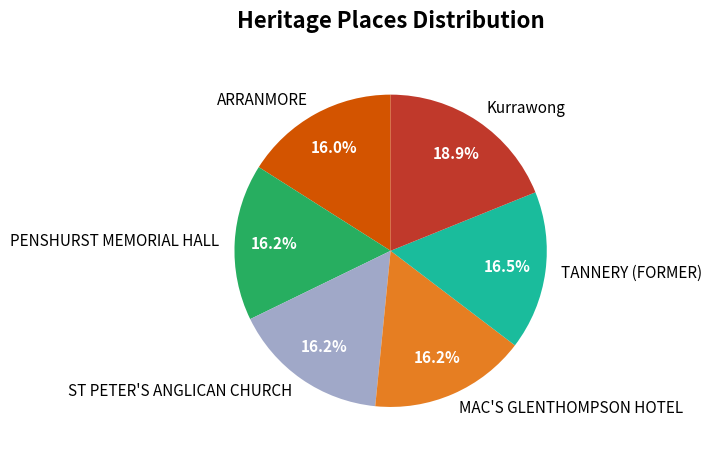

Which category has the biggest portion of the pie?

Kurrawong